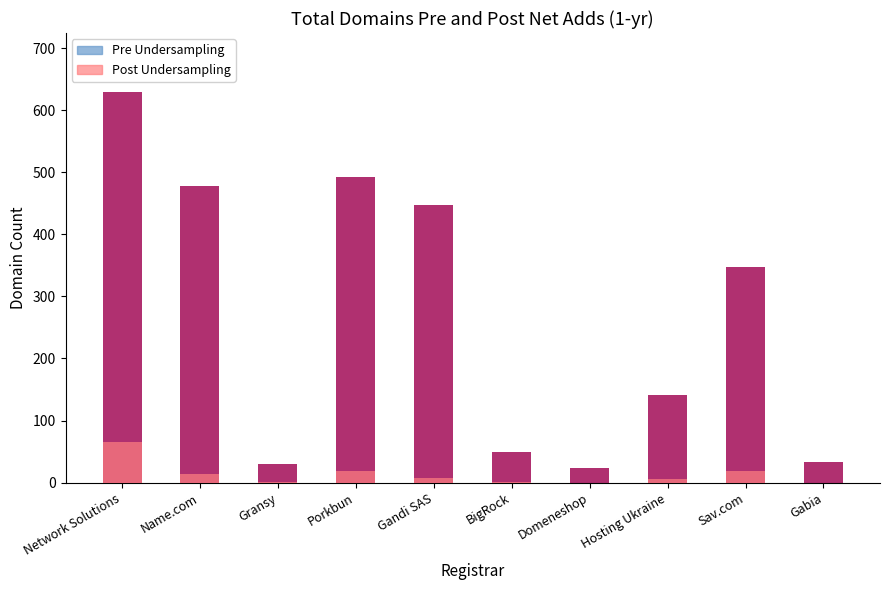

List the series in order of their peak value, lowest first.

Post Undersampling, Pre Undersampling